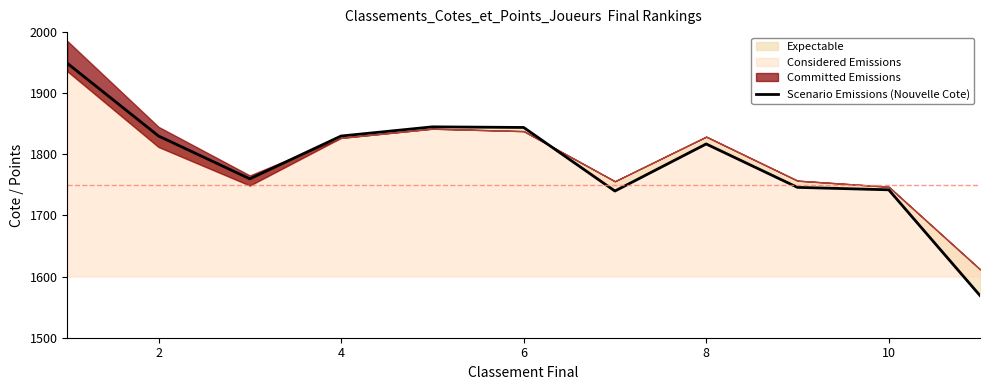

True or false: there are more than 1 points higher than both neighbors.

True